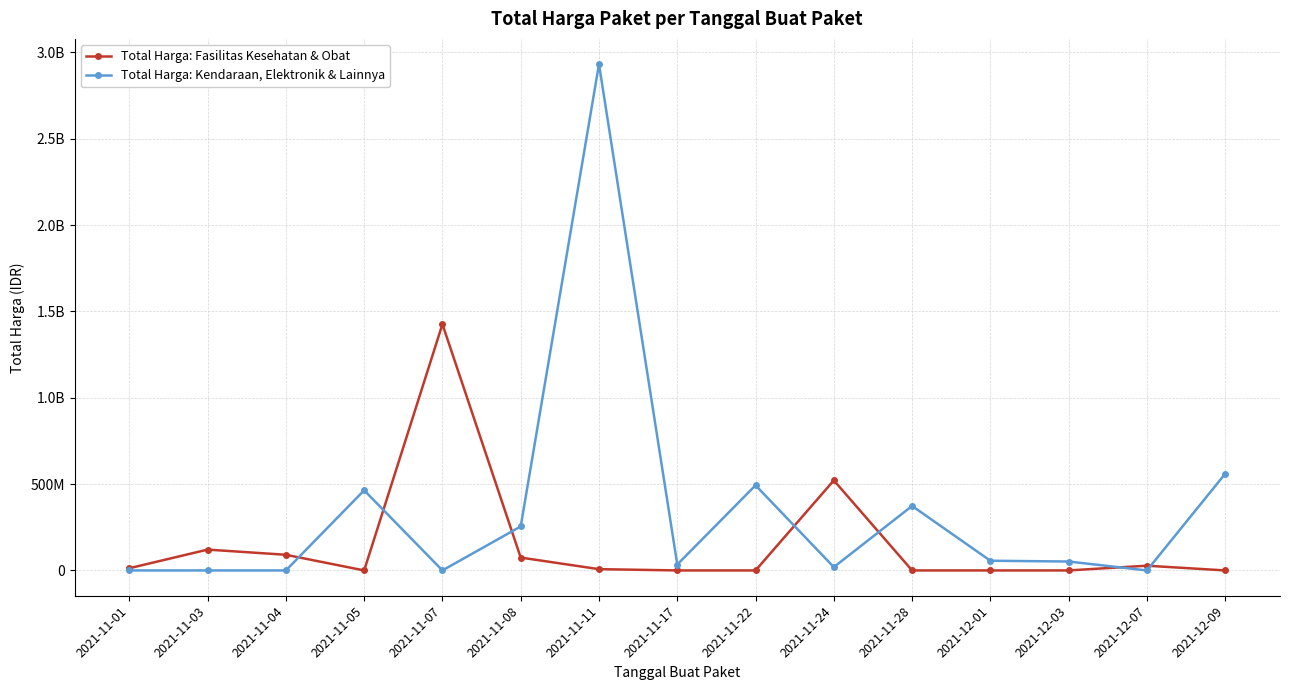

True or false: Total Harga: Fasilitas Kesehatan & Obat and Total Harga: Kendaraan, Elektronik & Lainnya cross at least once.

True